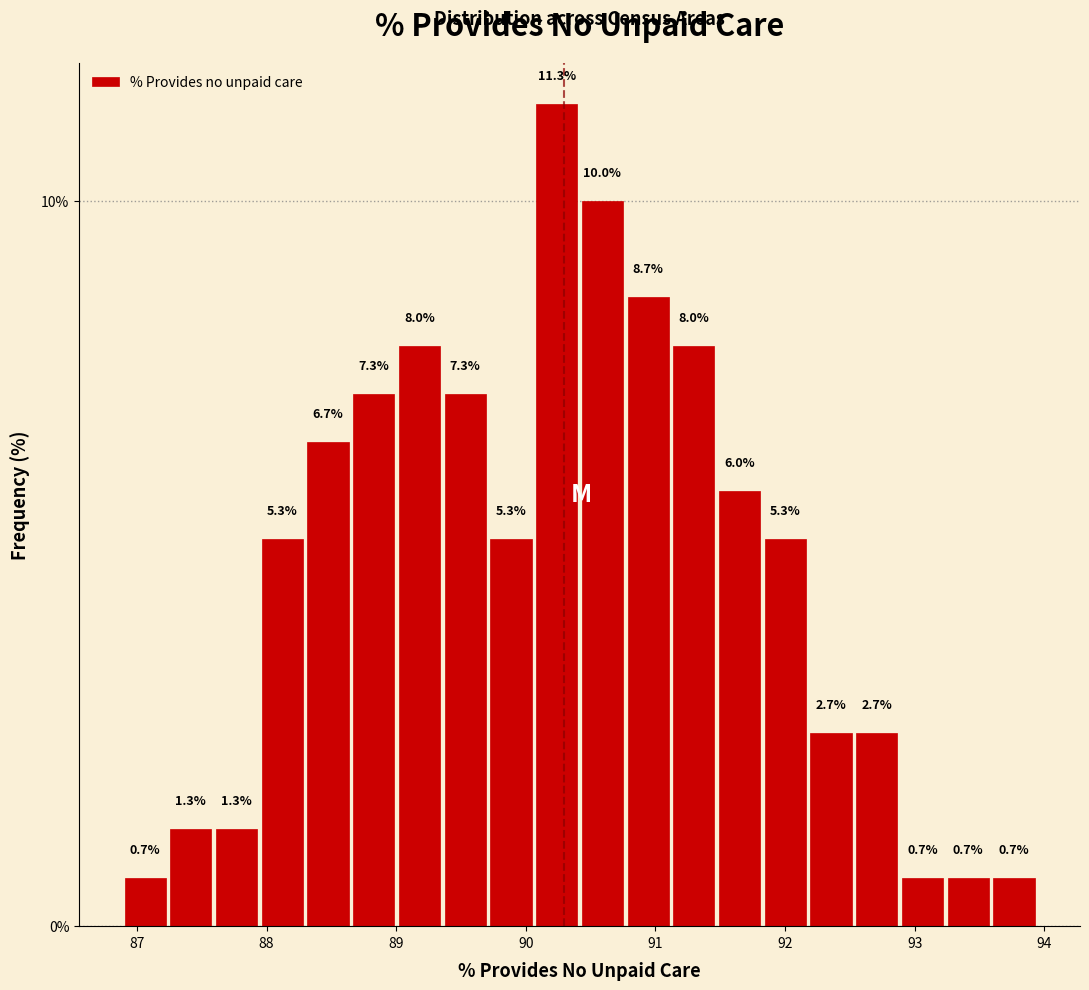

Read against the x-axis, roughly where is the centre of the tallest bar?

90.2